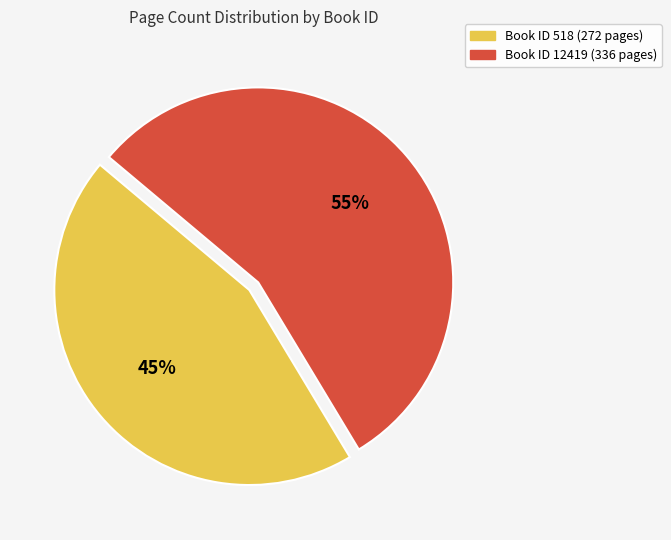

How many slices are in this pie chart?

2